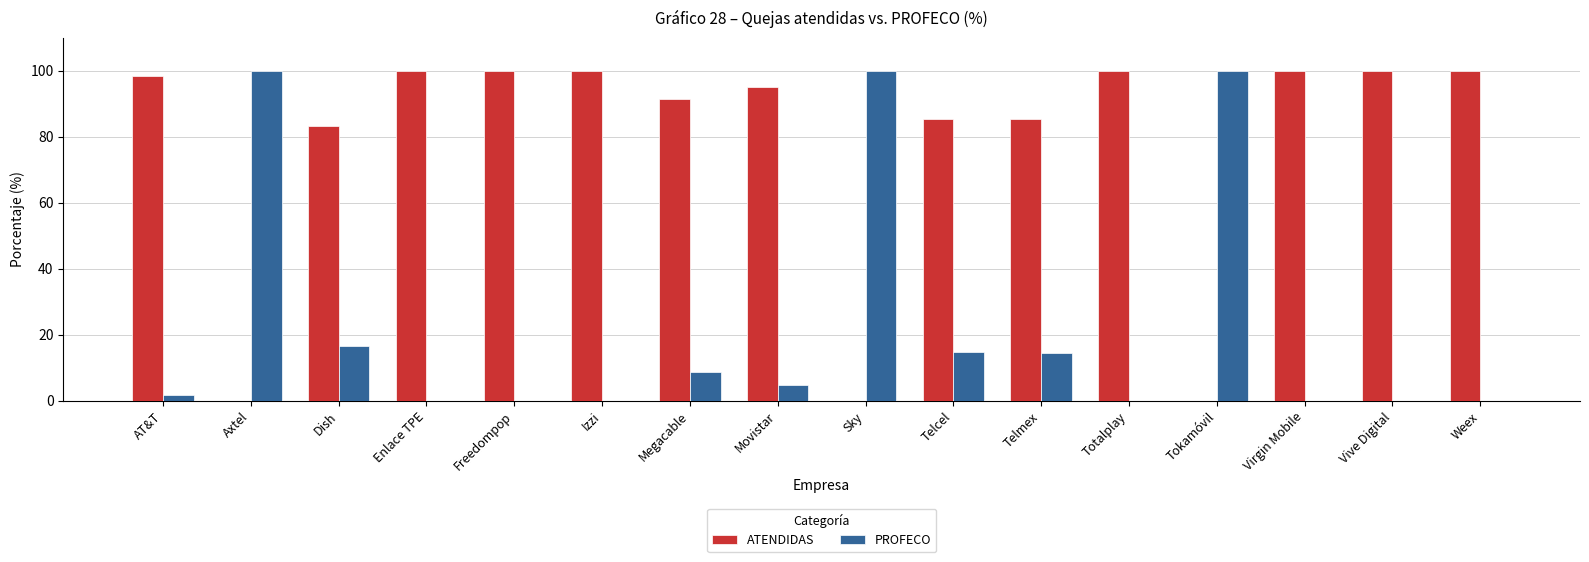

What is the highest value of the ATENDIDAS series?

100.0